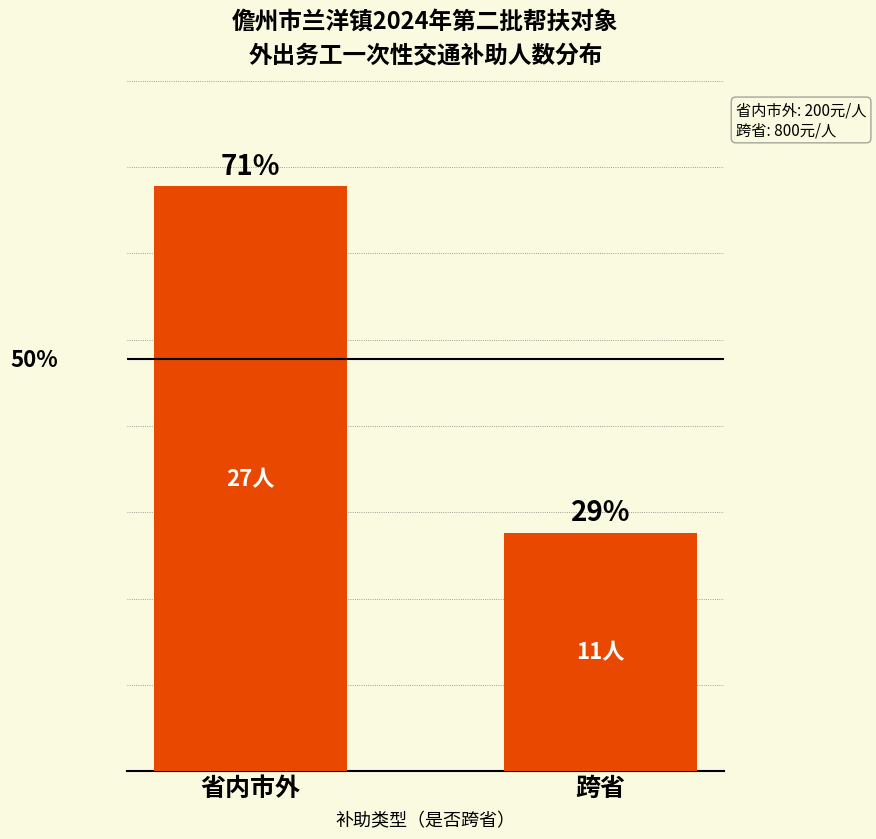

Are the bars horizontal?

No